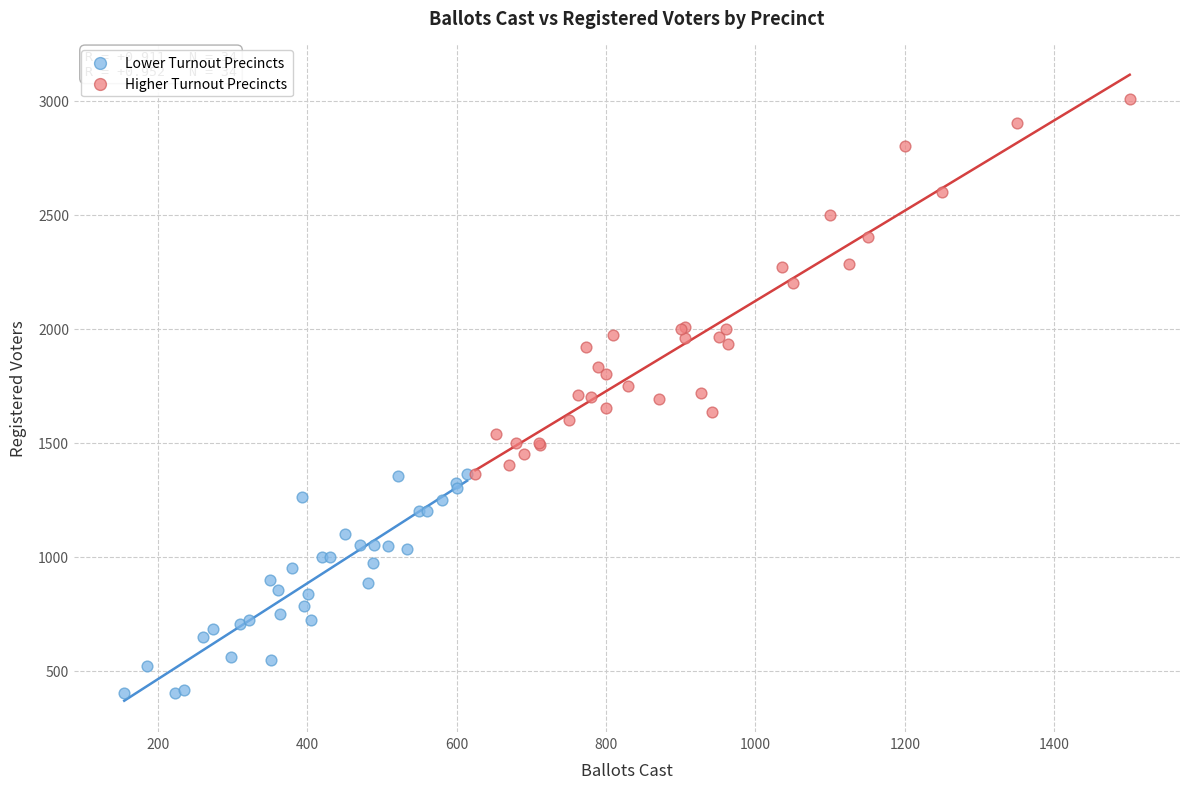

Which series contains the lowest Y value?

Lower Turnout Precincts